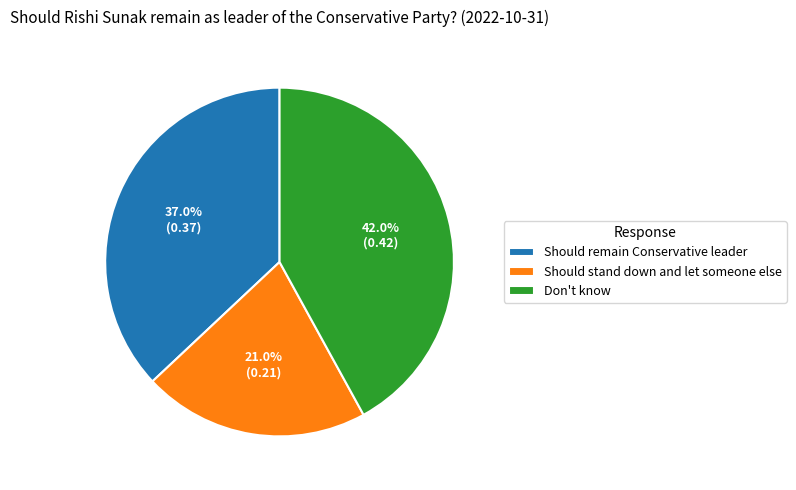

To the nearest percent, what percentage of the pie is Should stand down and let someone else?

21%